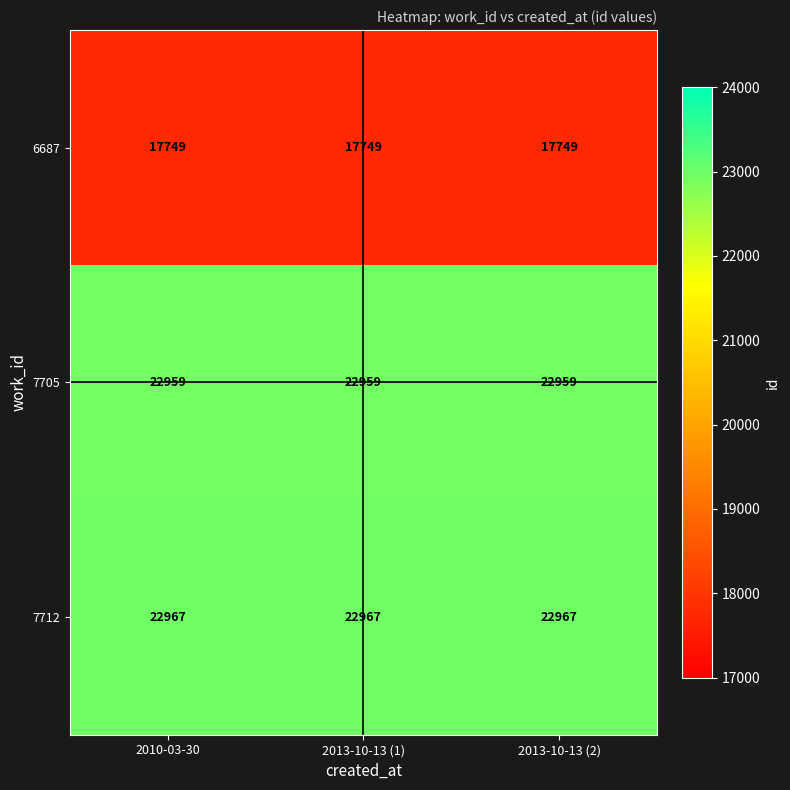

Which series has the largest total across all categories?

7712